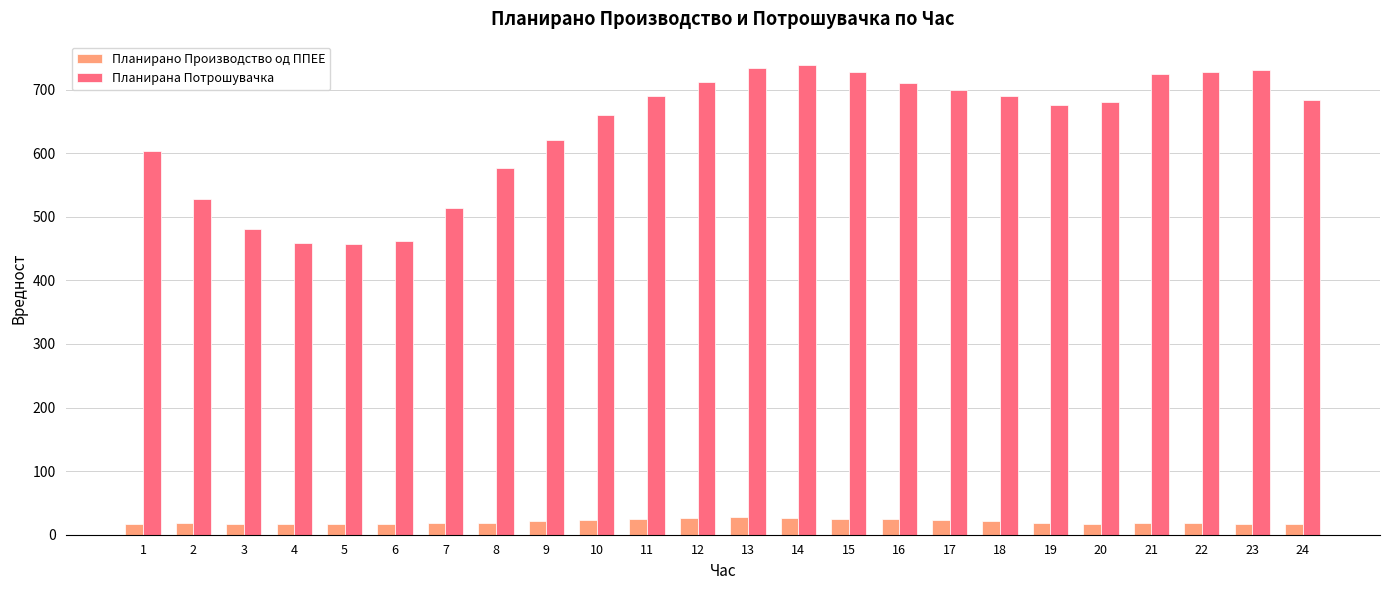

Which series has the largest range (max minus min)?

Планирана Потрошувачка